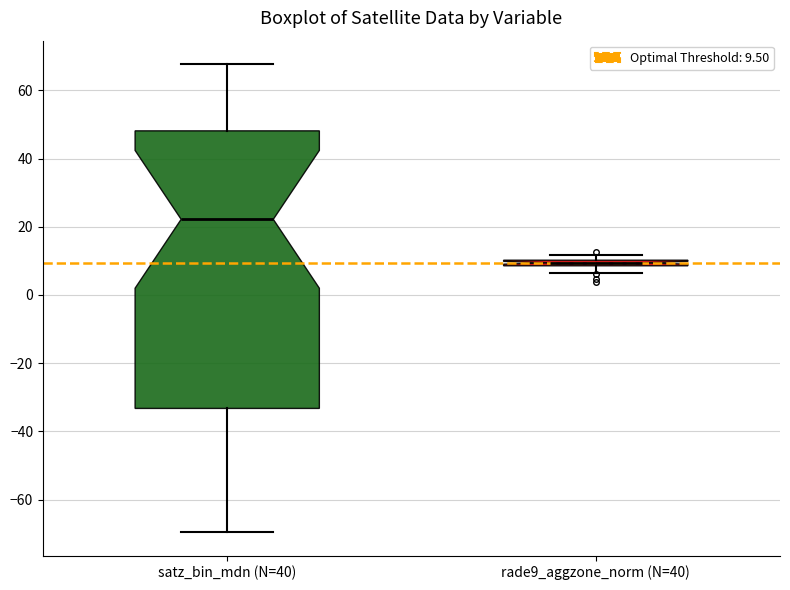

Where does the median line of the box for satz_bin_mdn (N=40) sit on the y-axis? The values are not printed on the chart, so give them approximately, as read against the axis.

22